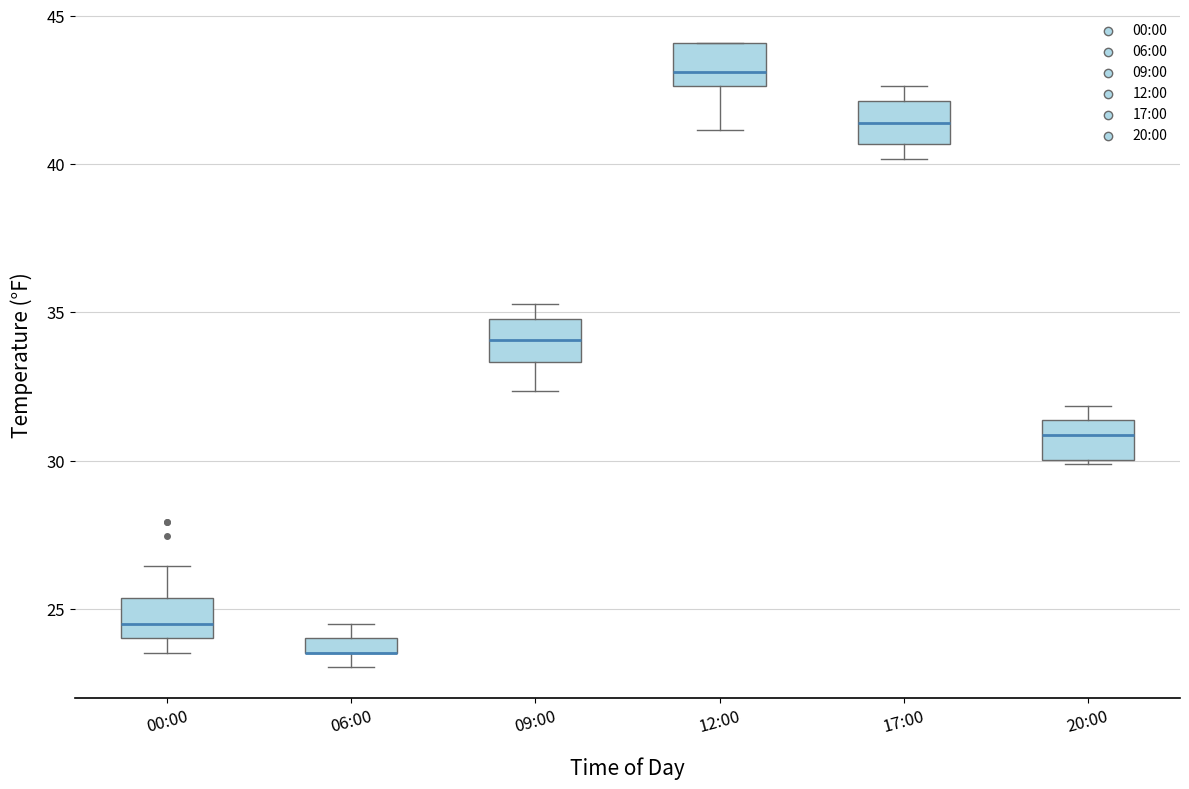

Where is the upper edge of the box for 00:00 on the y-axis? The values are not printed on the chart, so give them approximately, as read against the axis.

25.5